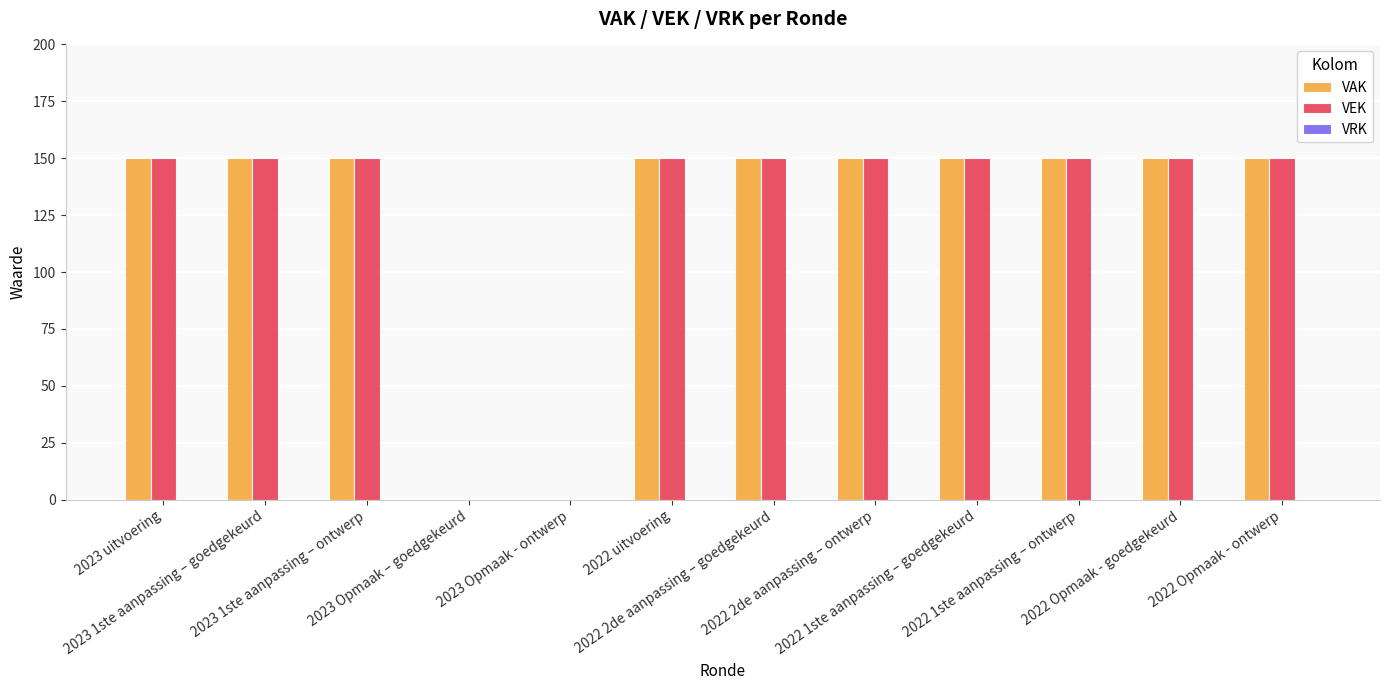

What is the greatest value displayed?

150